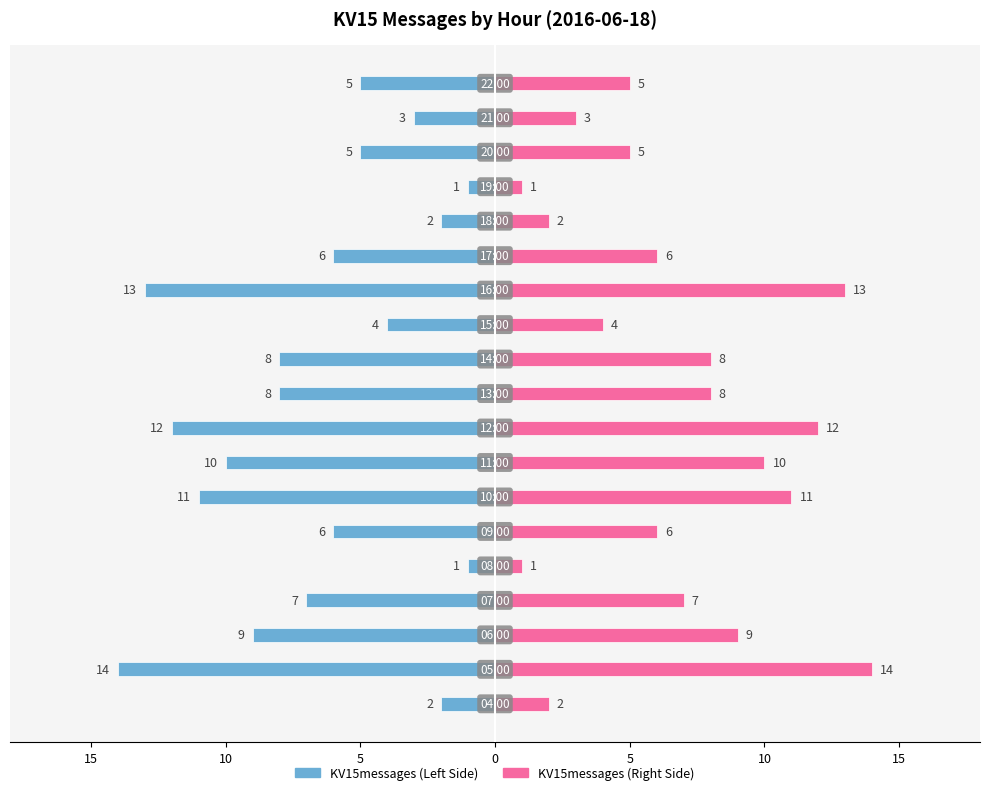

The KV15messages (right) series shows 7 at 16. True or false?

False